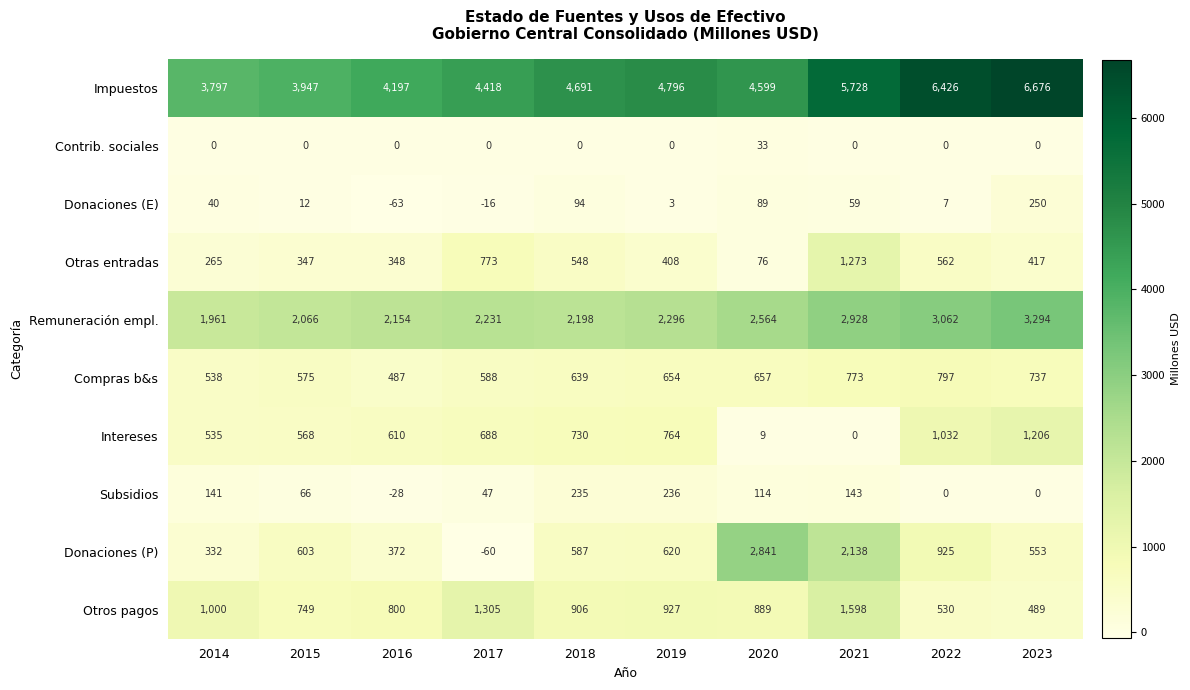

At 2020, list the series in order from smallest to largest.

Intereses, Contrib. sociales, Otras entradas, Donaciones (E), Subsidios, Compras b&s, Otros pagos, Remuneración empl., Donaciones (P), Impuestos